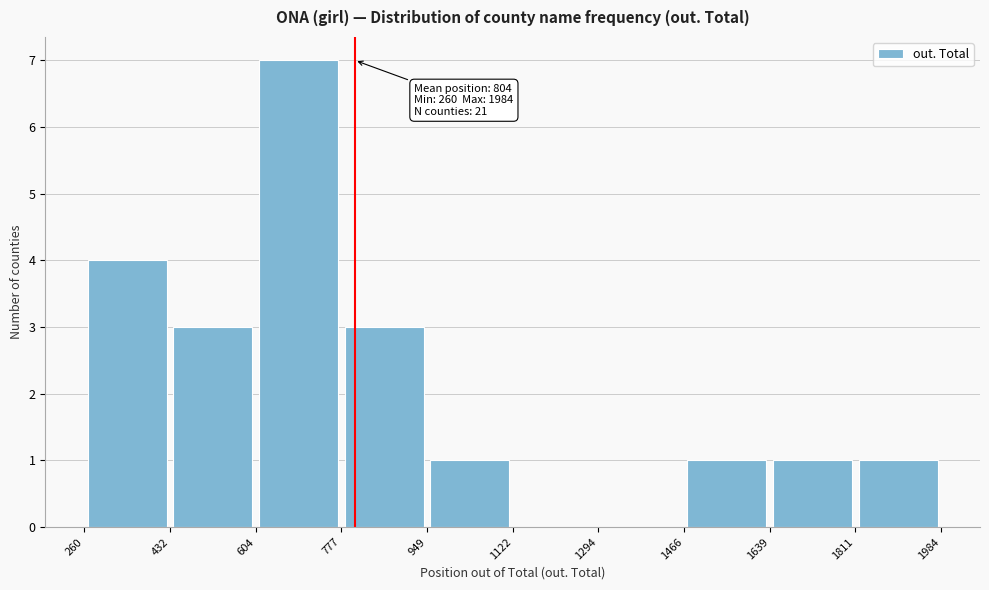

Which range on the x-axis has the tallest bar?

604 to 777